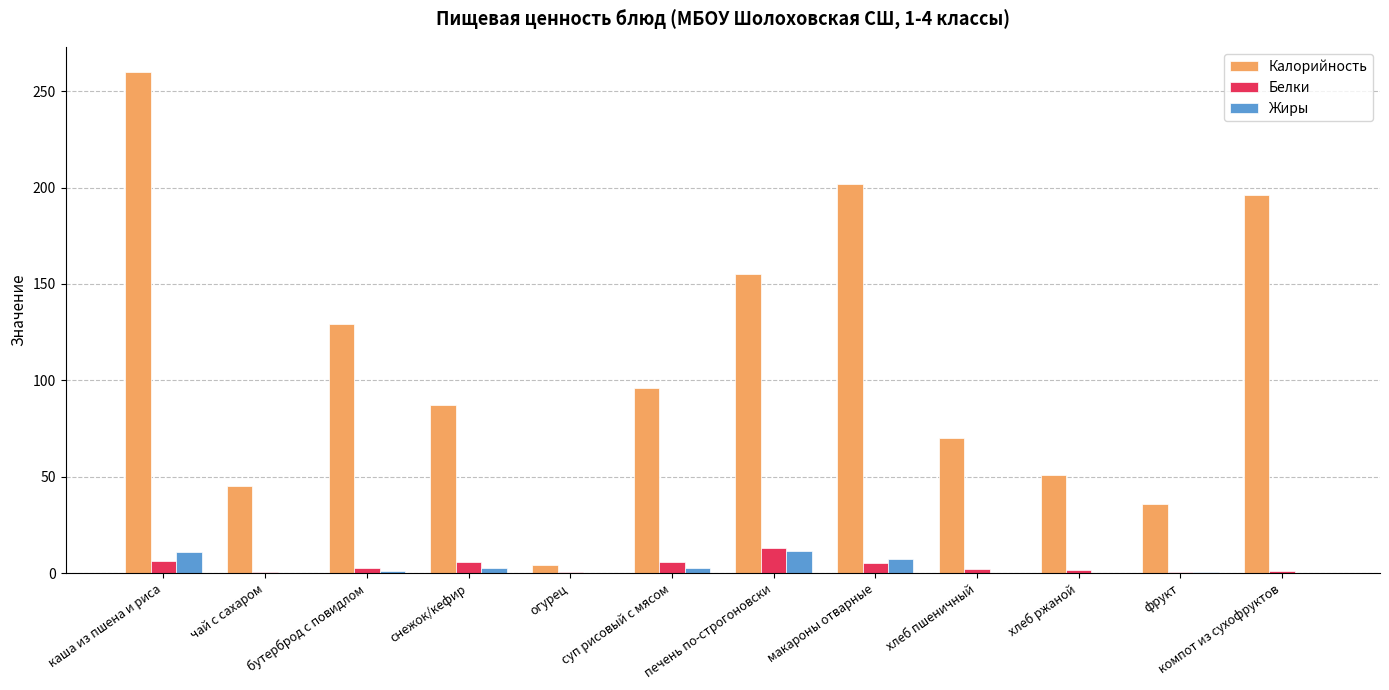

What is the spread (max minus min) of values at бутерброд с повидлом?

128.1